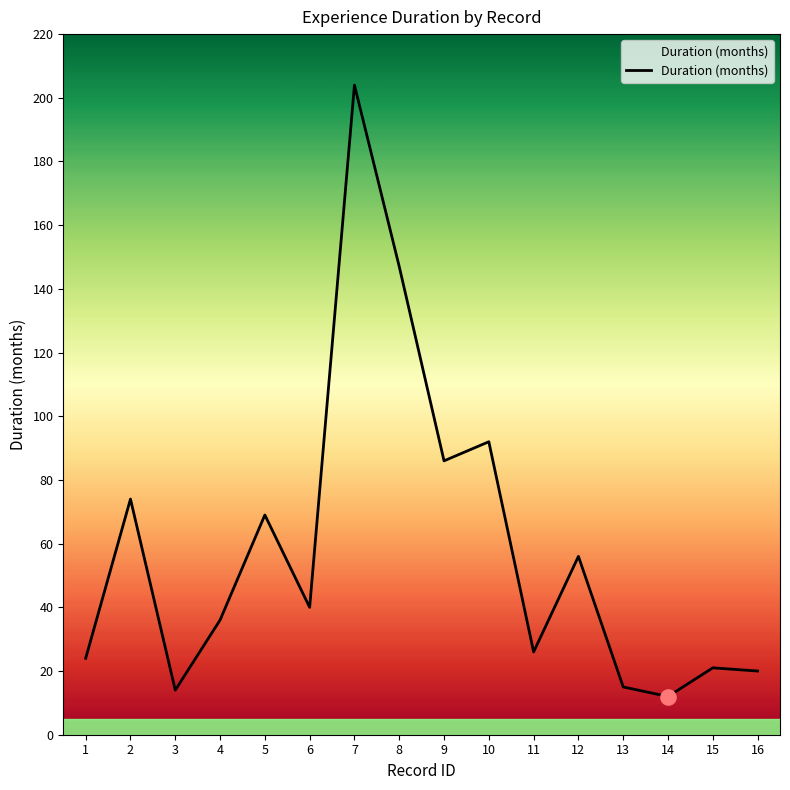

Between 1 and 6, which is larger?

6